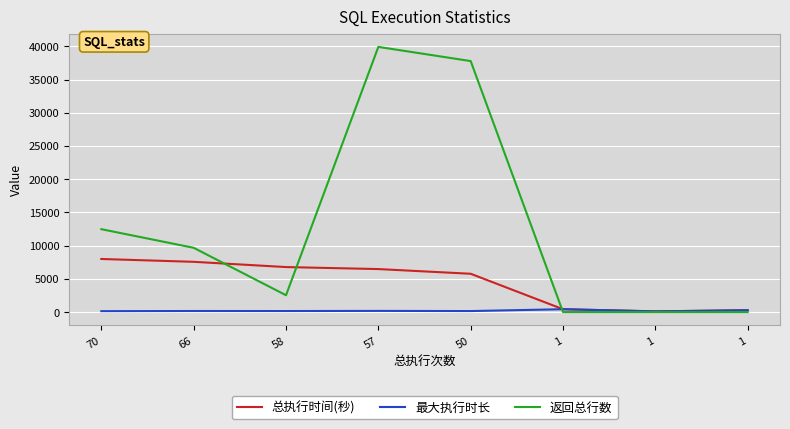

Is this an area chart (filled region under the line)?

No